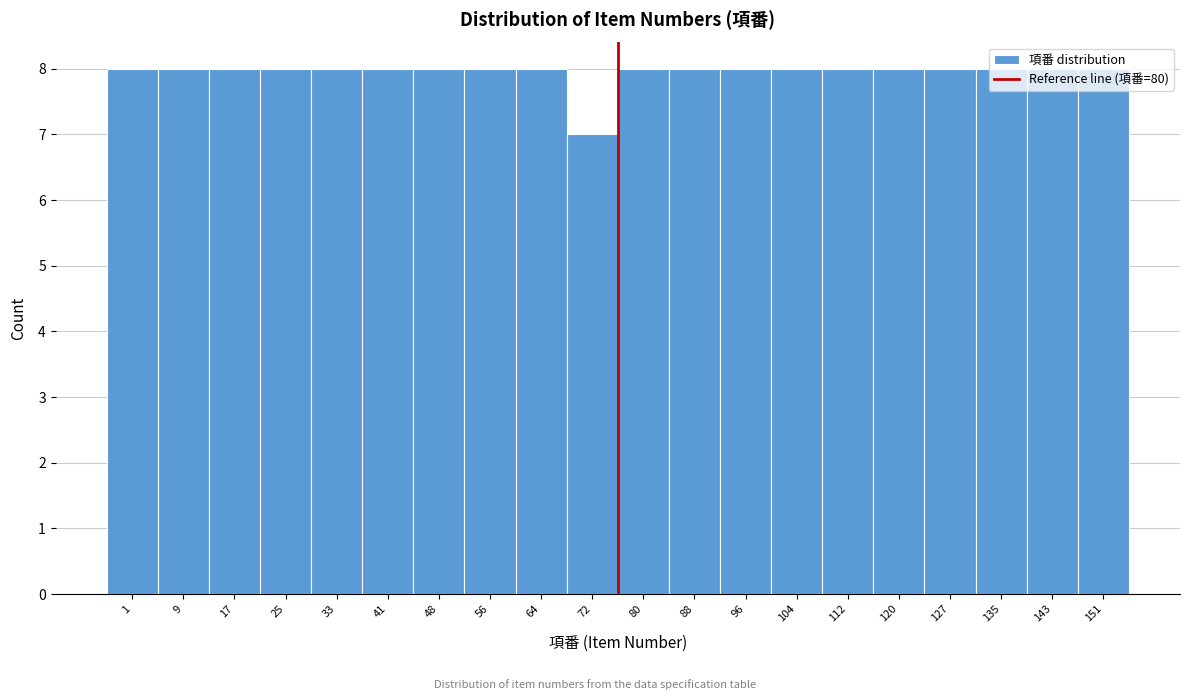

What is the value of the 13th bar from the left?

8